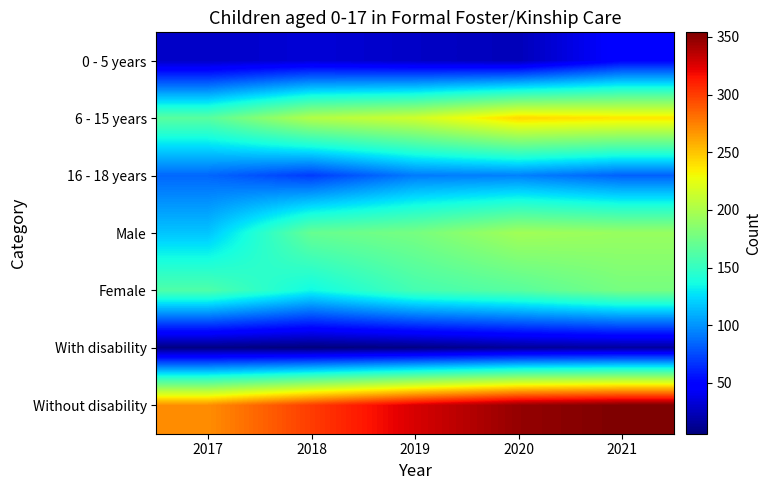

Which series has the largest range (max minus min)?

Without disability